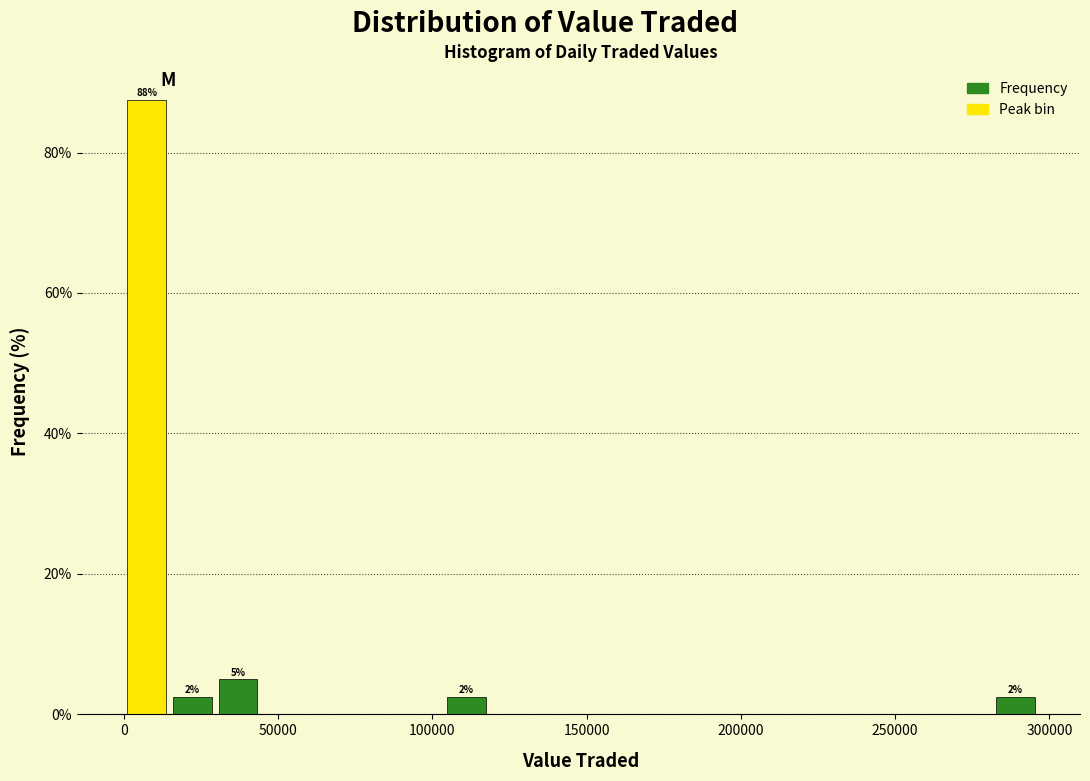

Around what value on the x-axis is the tallest bar? Give the approximate position of its centre, as read against the axis.

5000